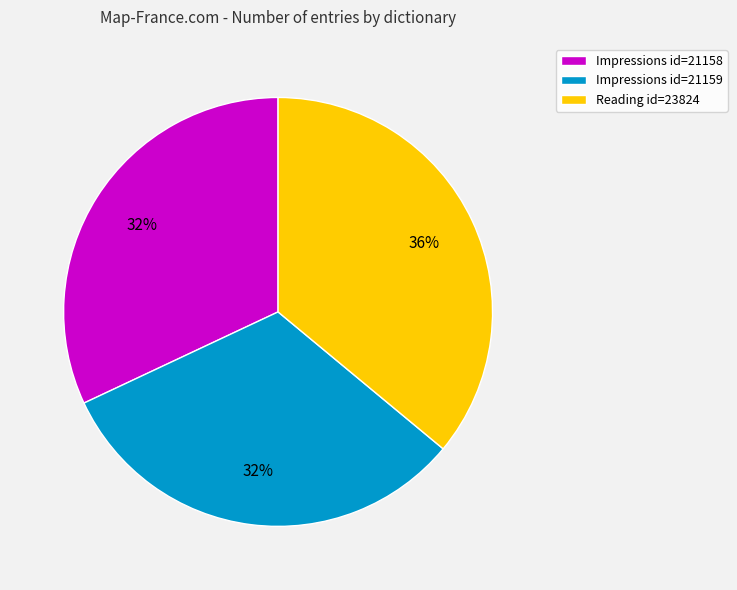

To the nearest percent, what percentage of the pie is Impressions id=21158?

32%